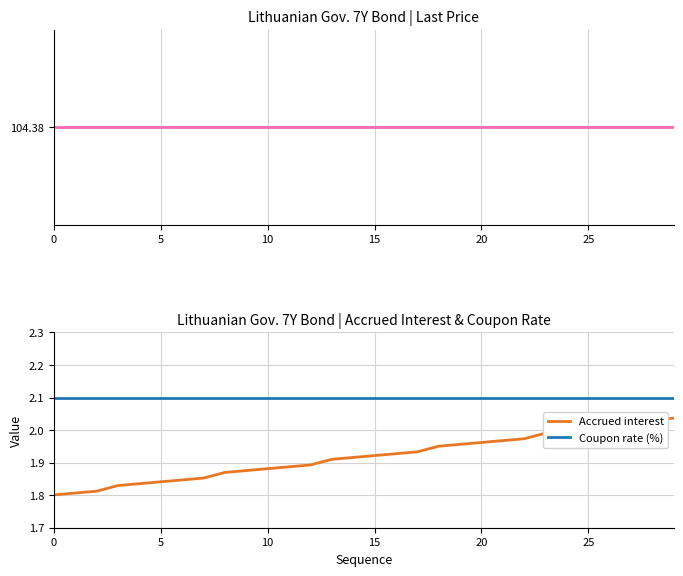

What is the total value across all series at 29?

108.5